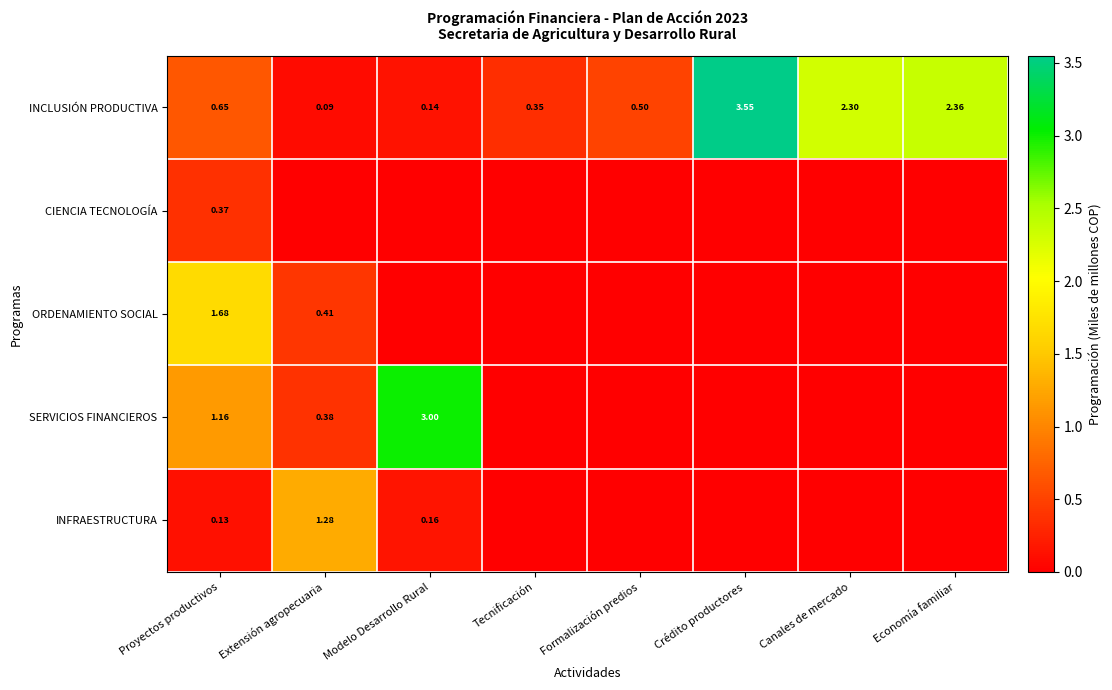

Is it true that ORDENAMIENTO SOCIAL equals 0.0 at Tecnificación?

True